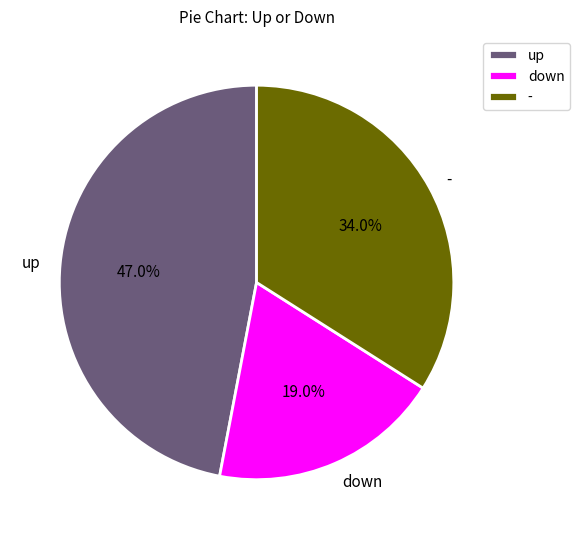

Is it true that up is 47% of the pie?

True